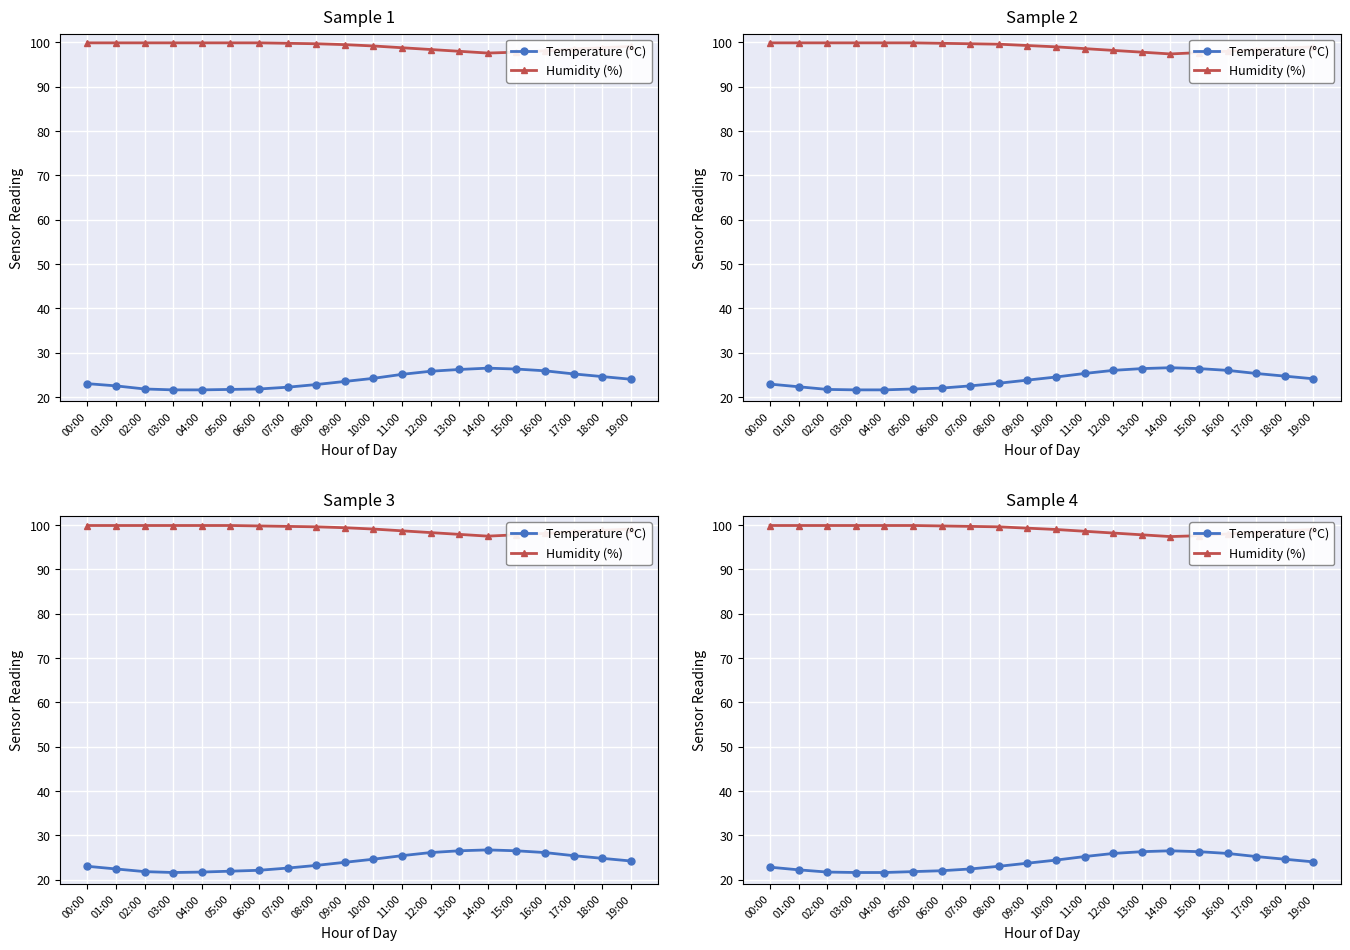

What are all the series names shown in the legend?

Temperature (°C), Humidity (%)